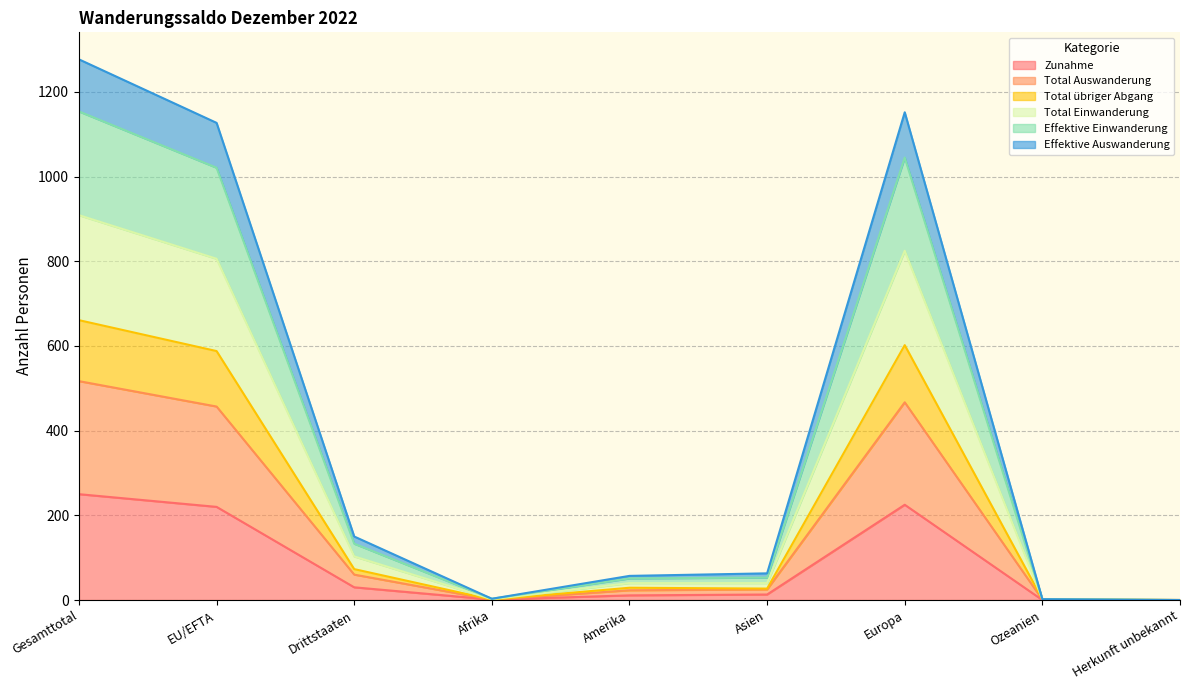

Where is the first local maximum for Effektive Einwanderung?

Europa